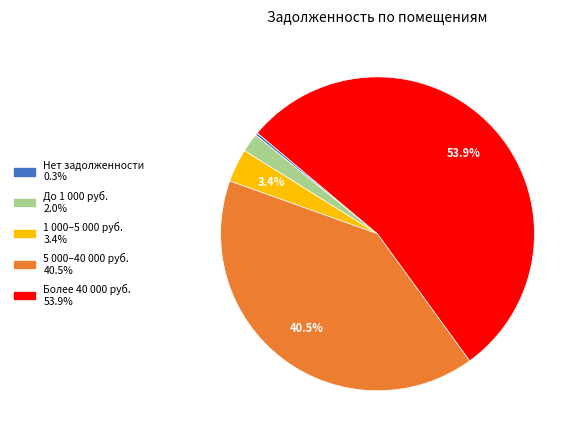

Is there any slice that represents more than half of the pie?

Yes